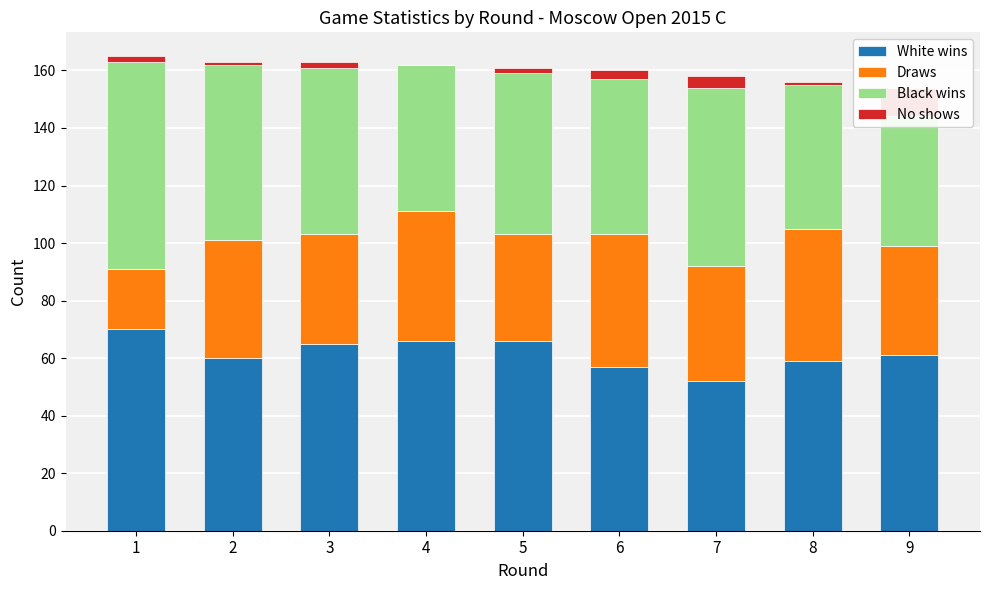

Reading left to right, transcribe all the data shown in this chart.

White wins: 1=70	2=60	3=65	4=66	5=66	6=57	7=52	8=59	9=61
Draws: 1=21	2=41	3=38	4=45	5=37	6=46	7=40	8=46	9=38
Black wins: 1=72	2=61	3=58	4=51	5=56	6=54	7=62	8=50	9=45
No shows: 1=2	2=1	3=2	4=0	5=2	6=3	7=4	8=1	9=10